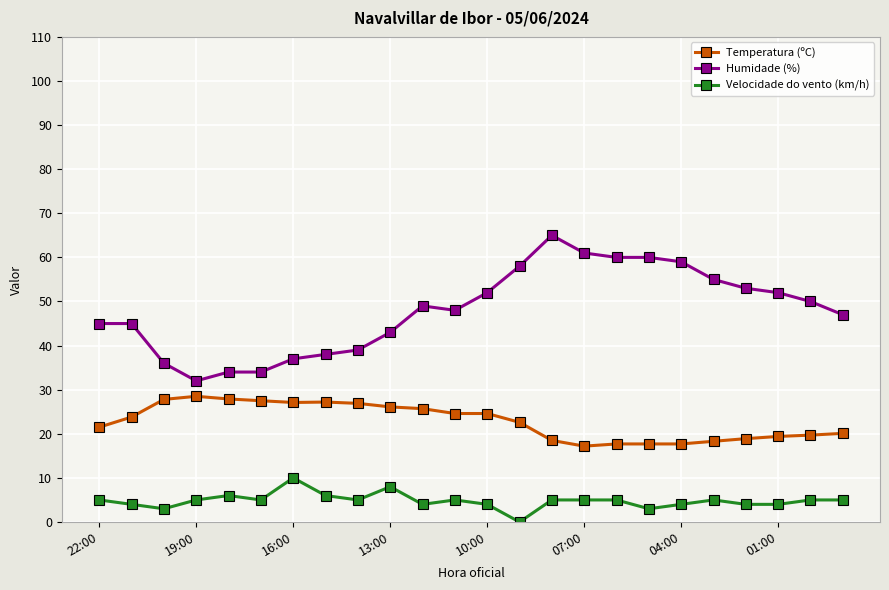

How many values in the Humidade (%) series are below 49?

12